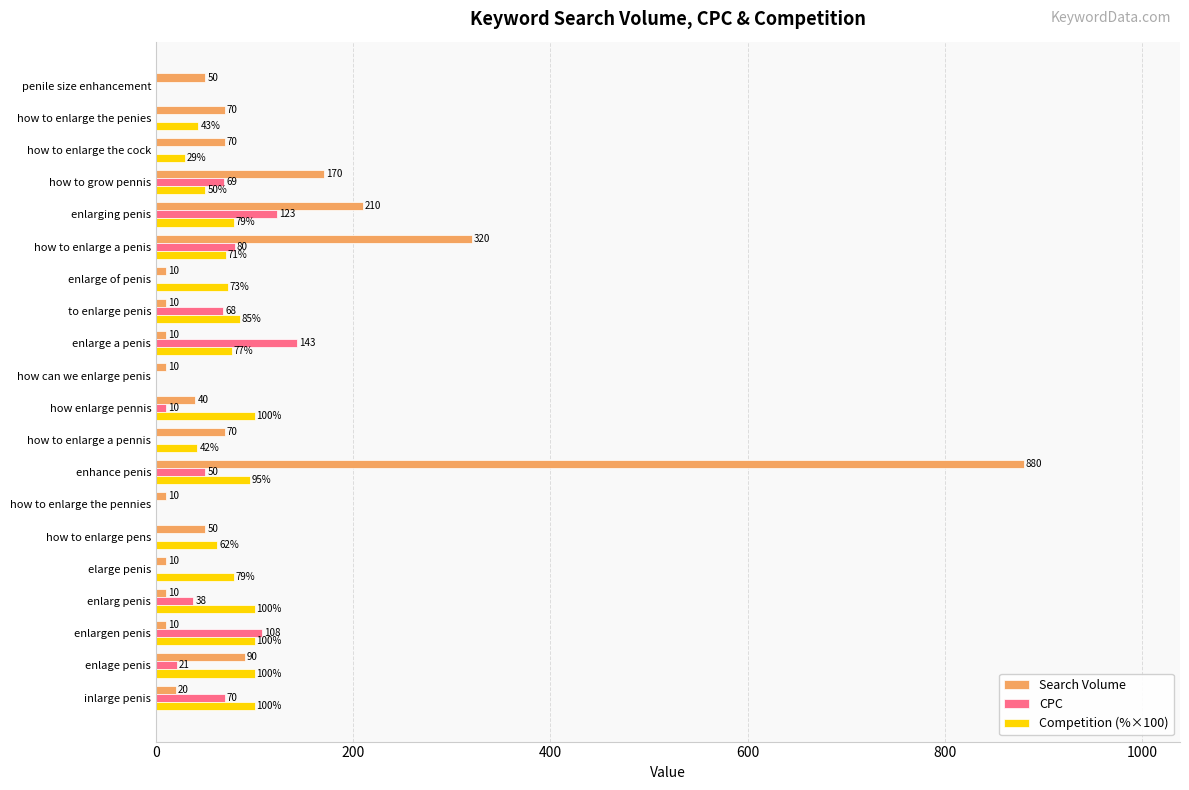

What is the sum of the CPC values at how to enlarge a penis and enlargen penis?

188